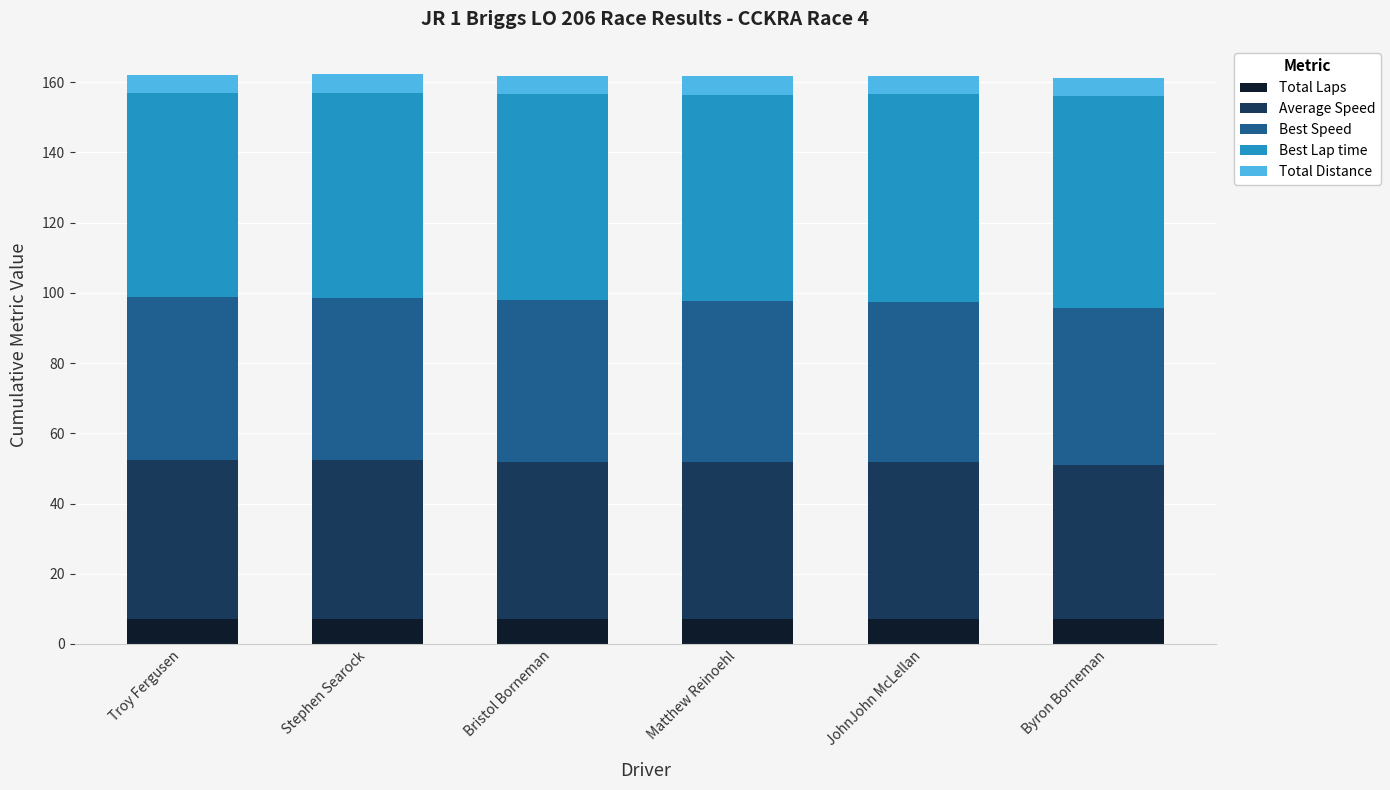

What is the lowest value of the Total Laps series?

7.0